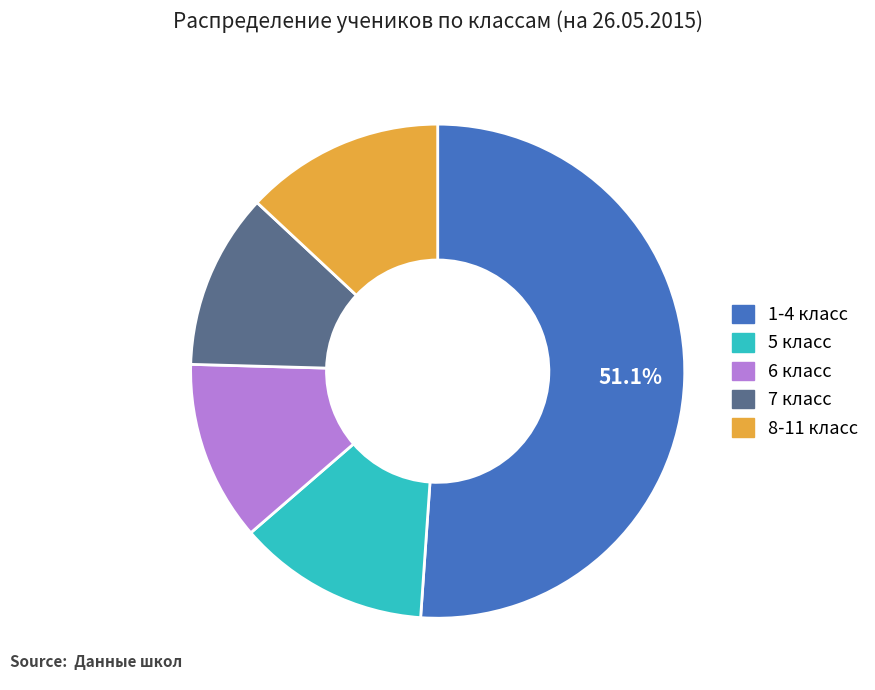

Count the number of slices in the pie.

5